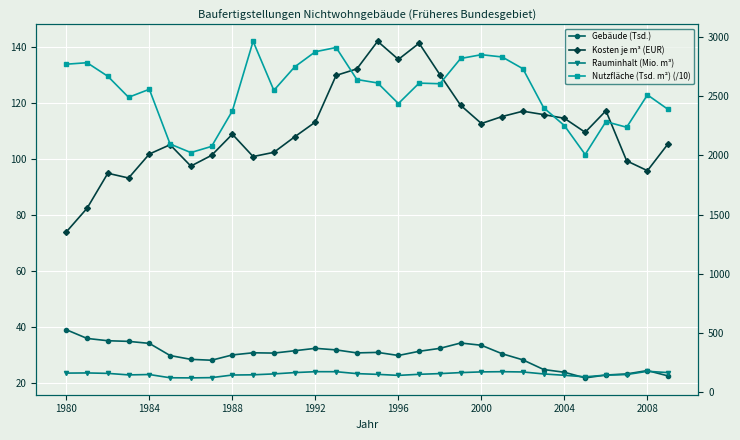

True or false: Rauminhalt (Mio. m³) has more than 0 points higher than both neighbors.

True